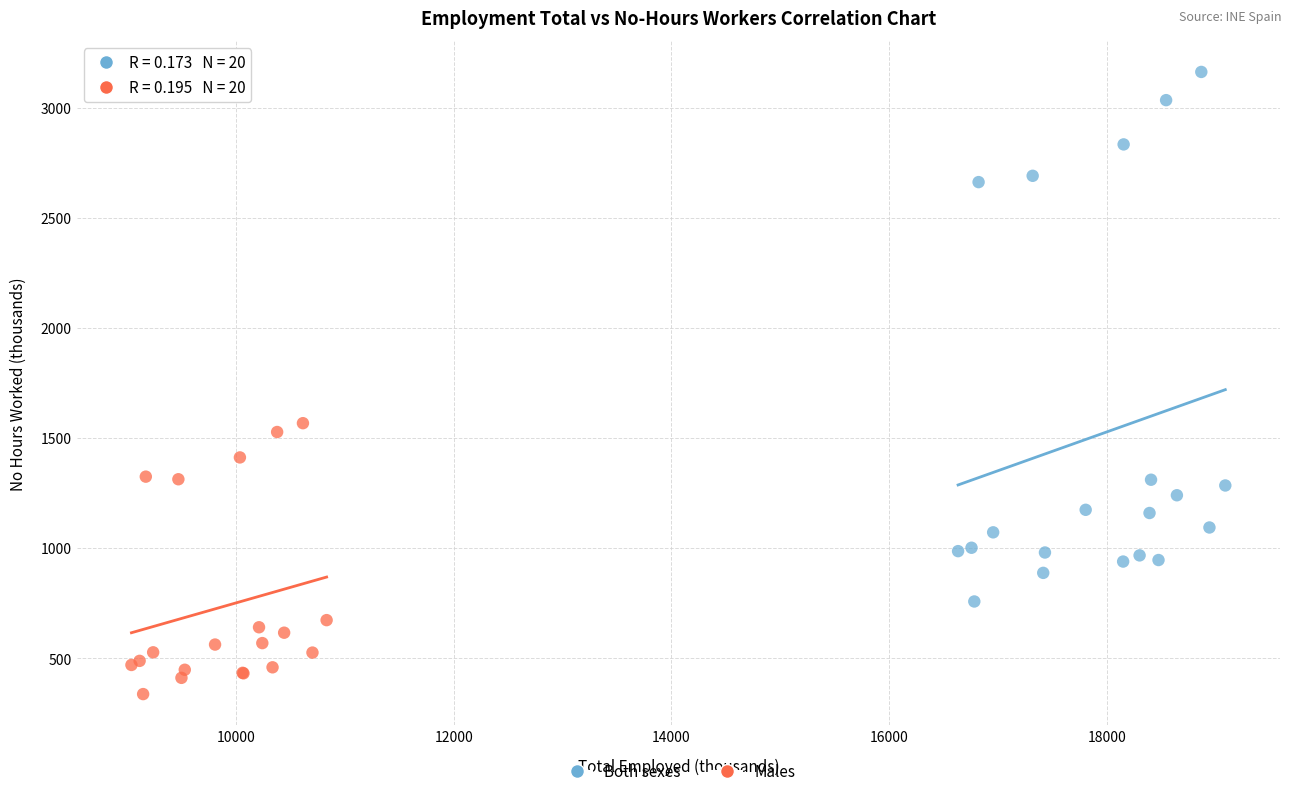

Which series reaches the maximum Y coordinate?

Both sexes